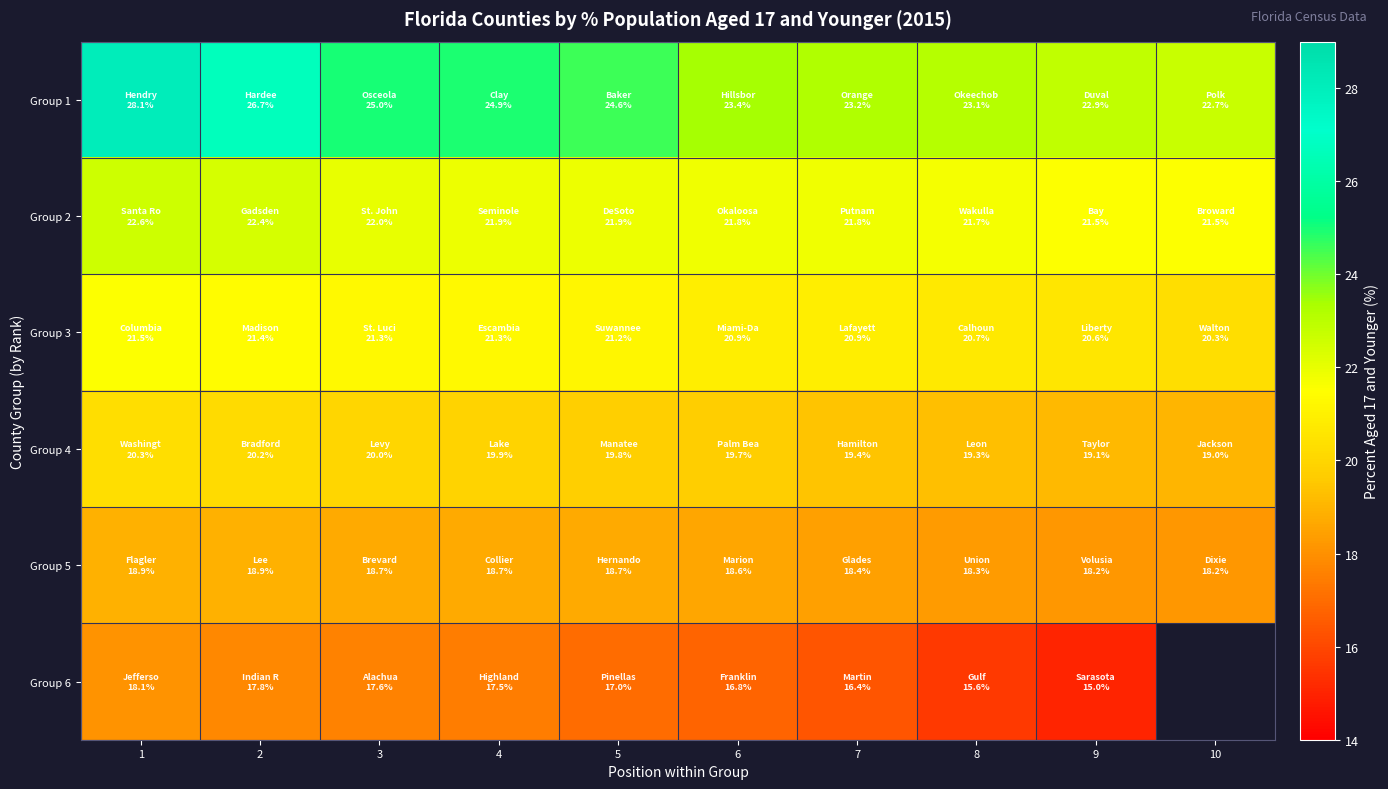

Which series has the largest range (max minus min)?

Group 1